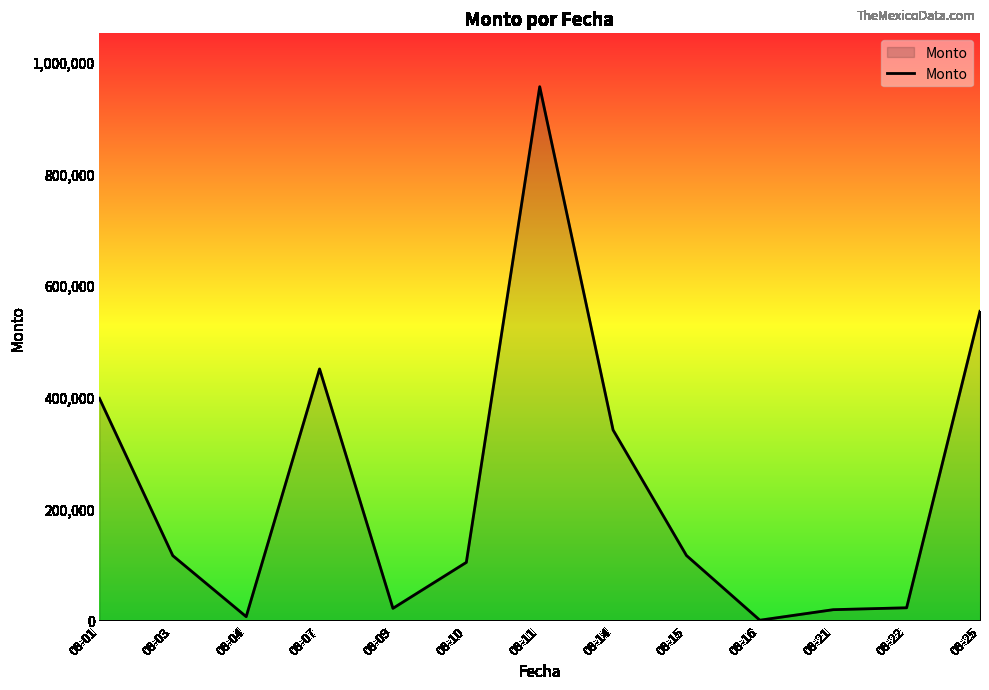

What is the difference between the maximum and second lowest values?

948121.7